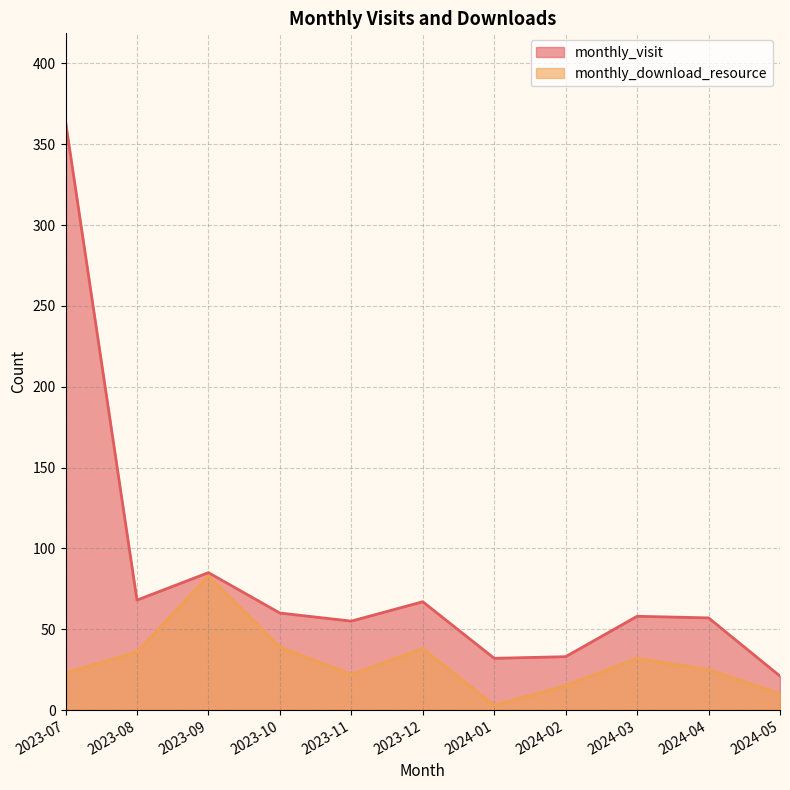

Where is the first local maximum for monthly_download_resource?

2023-09